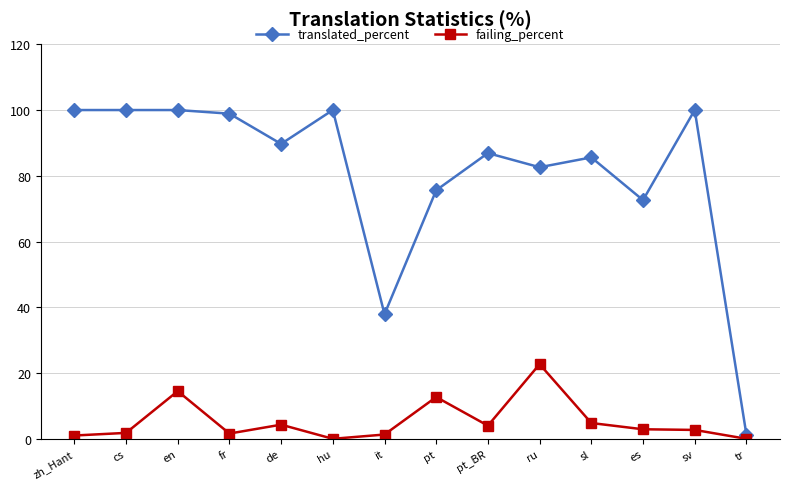

What is the label of the 10th point from the right?

de